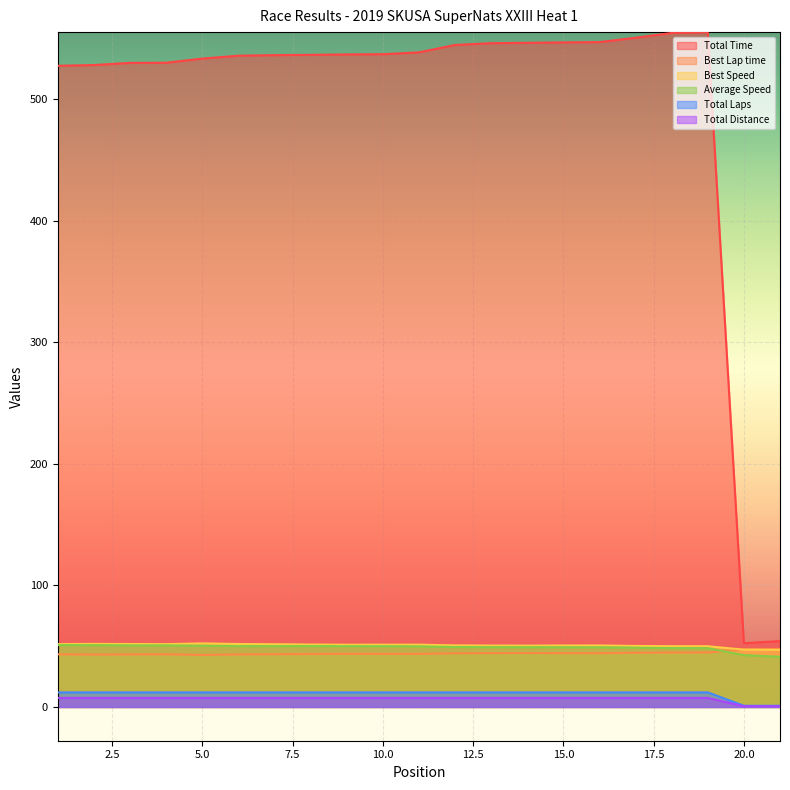

Which series has the largest range (max minus min)?

Total Time